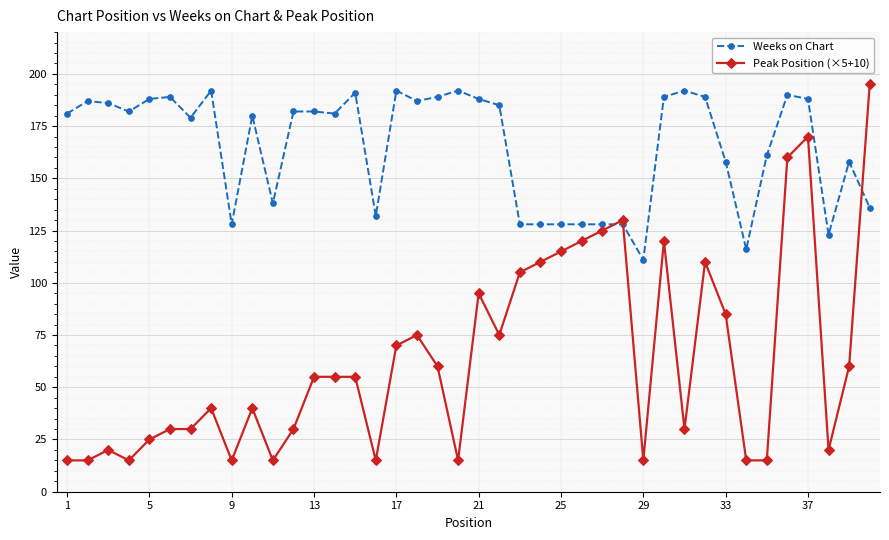

Which series has the widest spread of values?

Peak Position (×5+10)